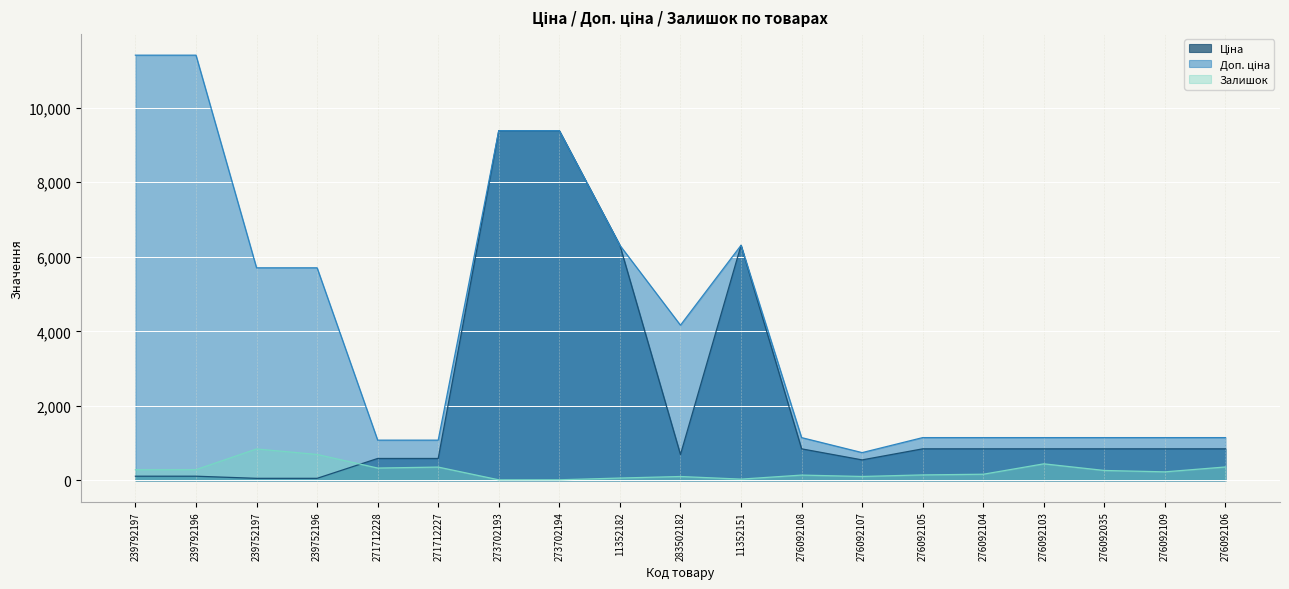

Where is the first local minimum for Доп. ціна?

283502182